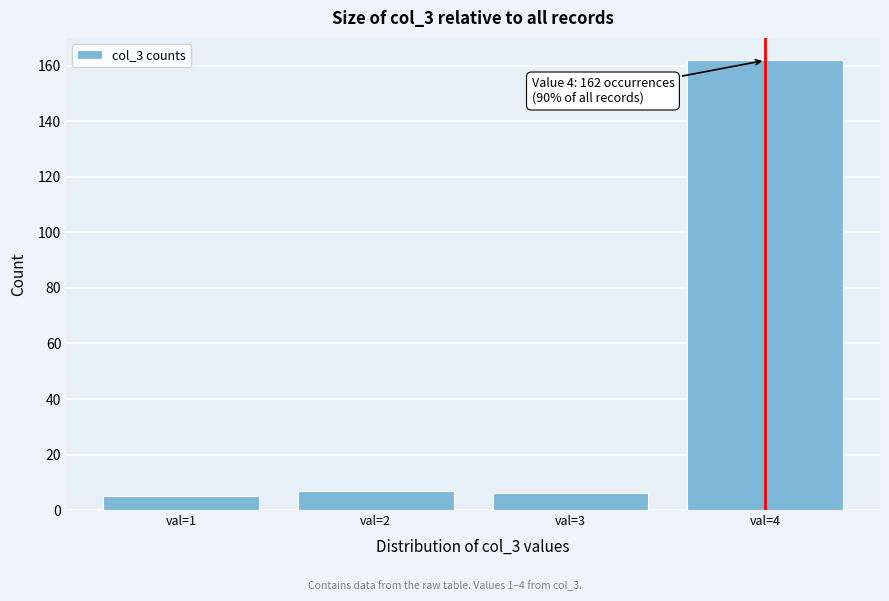

Reading left to right, list all the values displayed in this chart.

5	7	6	162